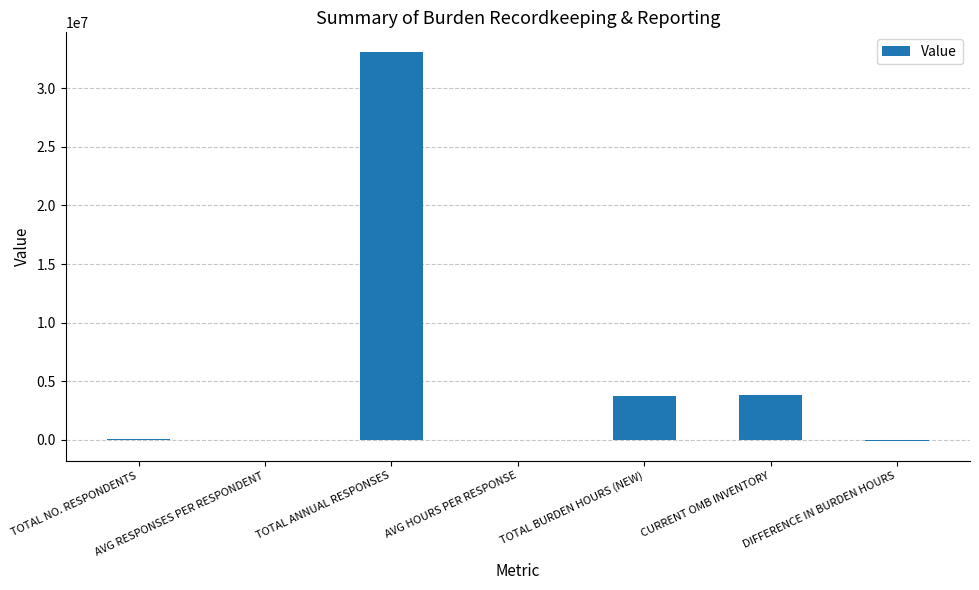

What is the greatest value displayed?

33102536.0